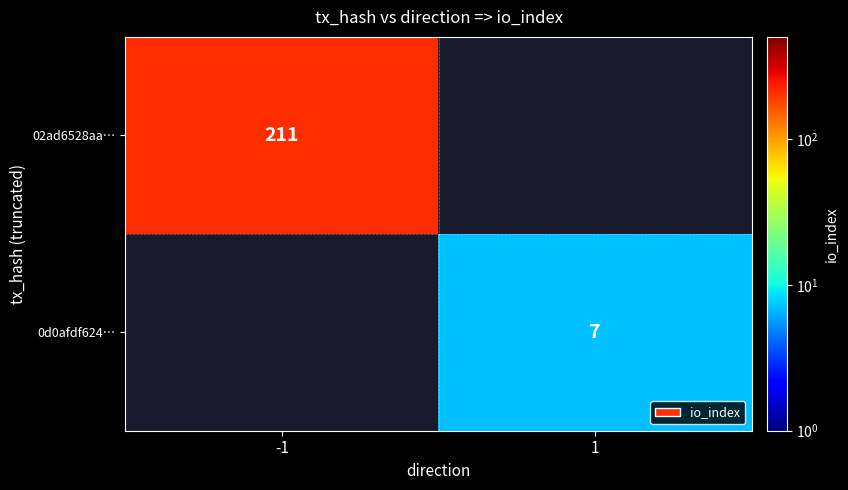

Count the number of categories in the chart.

2